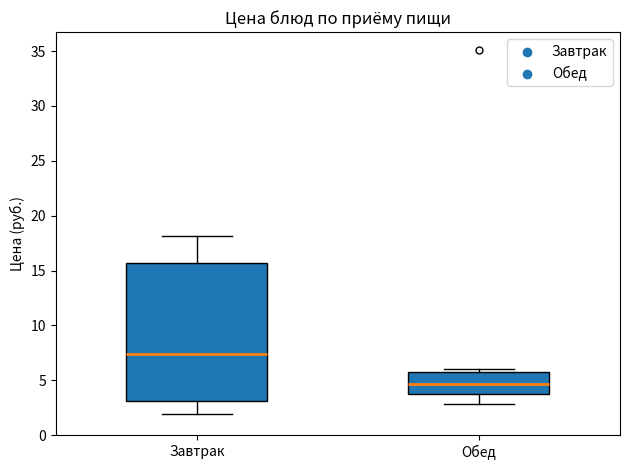

Which box has the lowest median line?

Обед